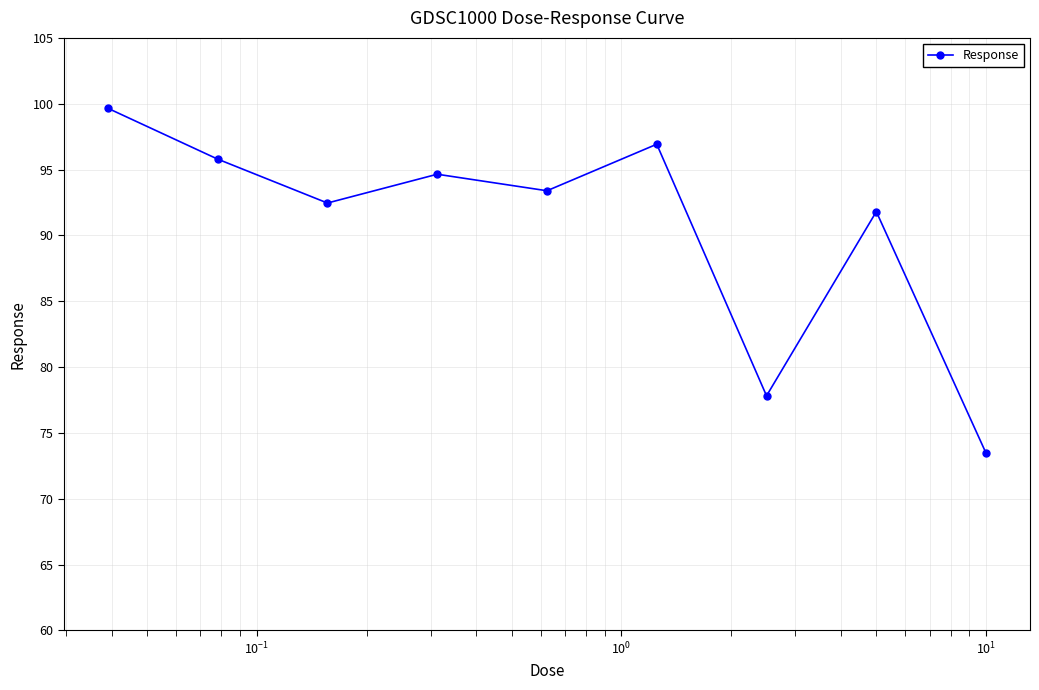

Reading right to left, what are all the values shown in this chart?

73.5	91.8	77.8	96.9	93.4	94.6	92.5	95.8	99.7